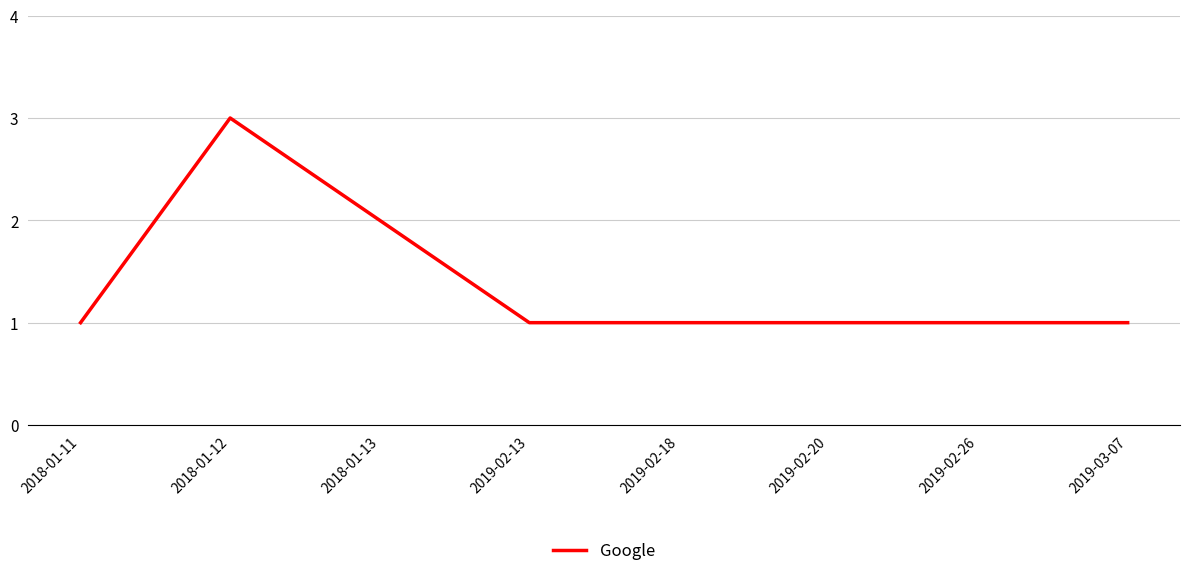

At which category does the data reach its first local peak?

2018-01-12